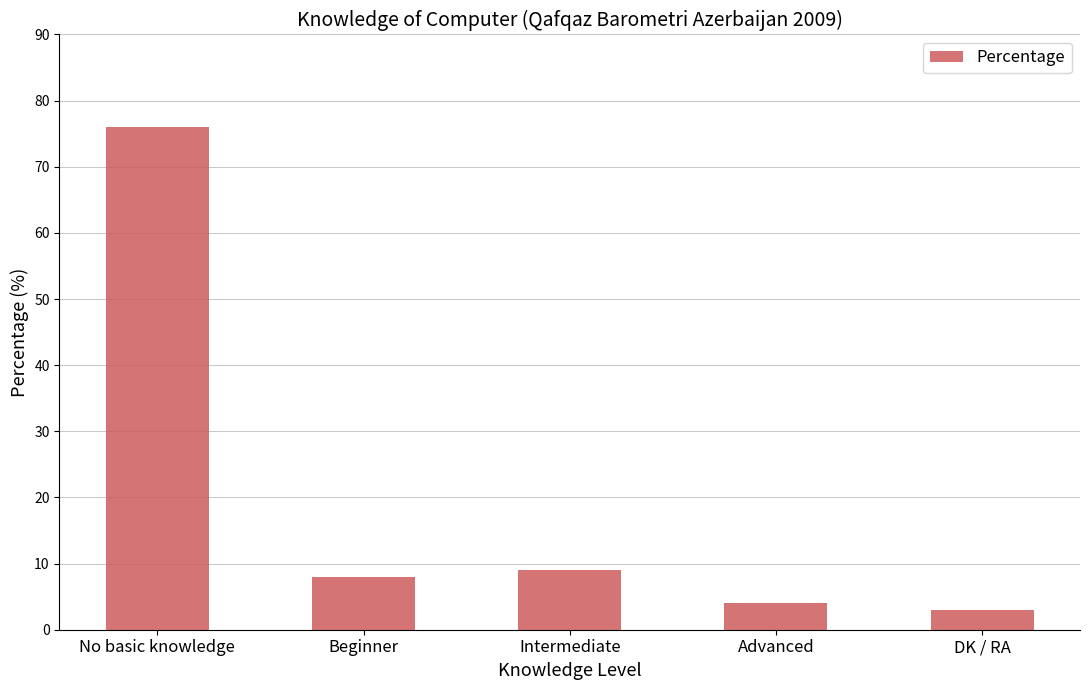

Rank the categories by value from highest to lowest.

No basic knowledge, Intermediate, Beginner, Advanced, DK / RA